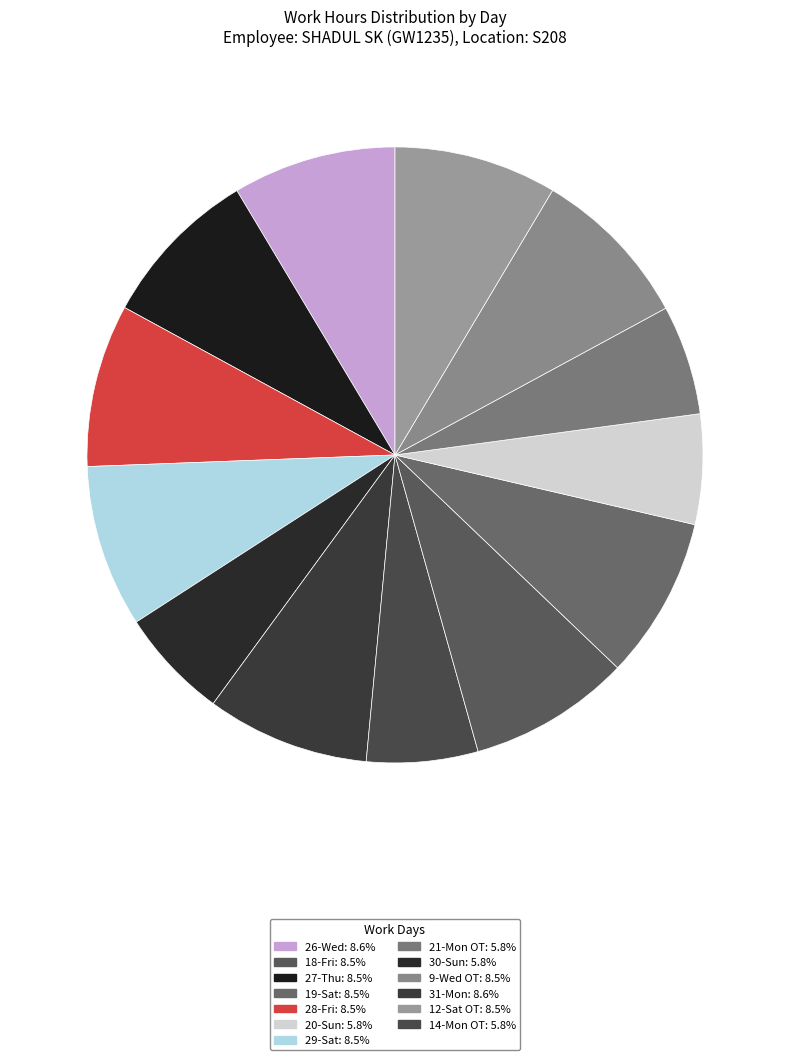

How many segments does this pie chart have?

13